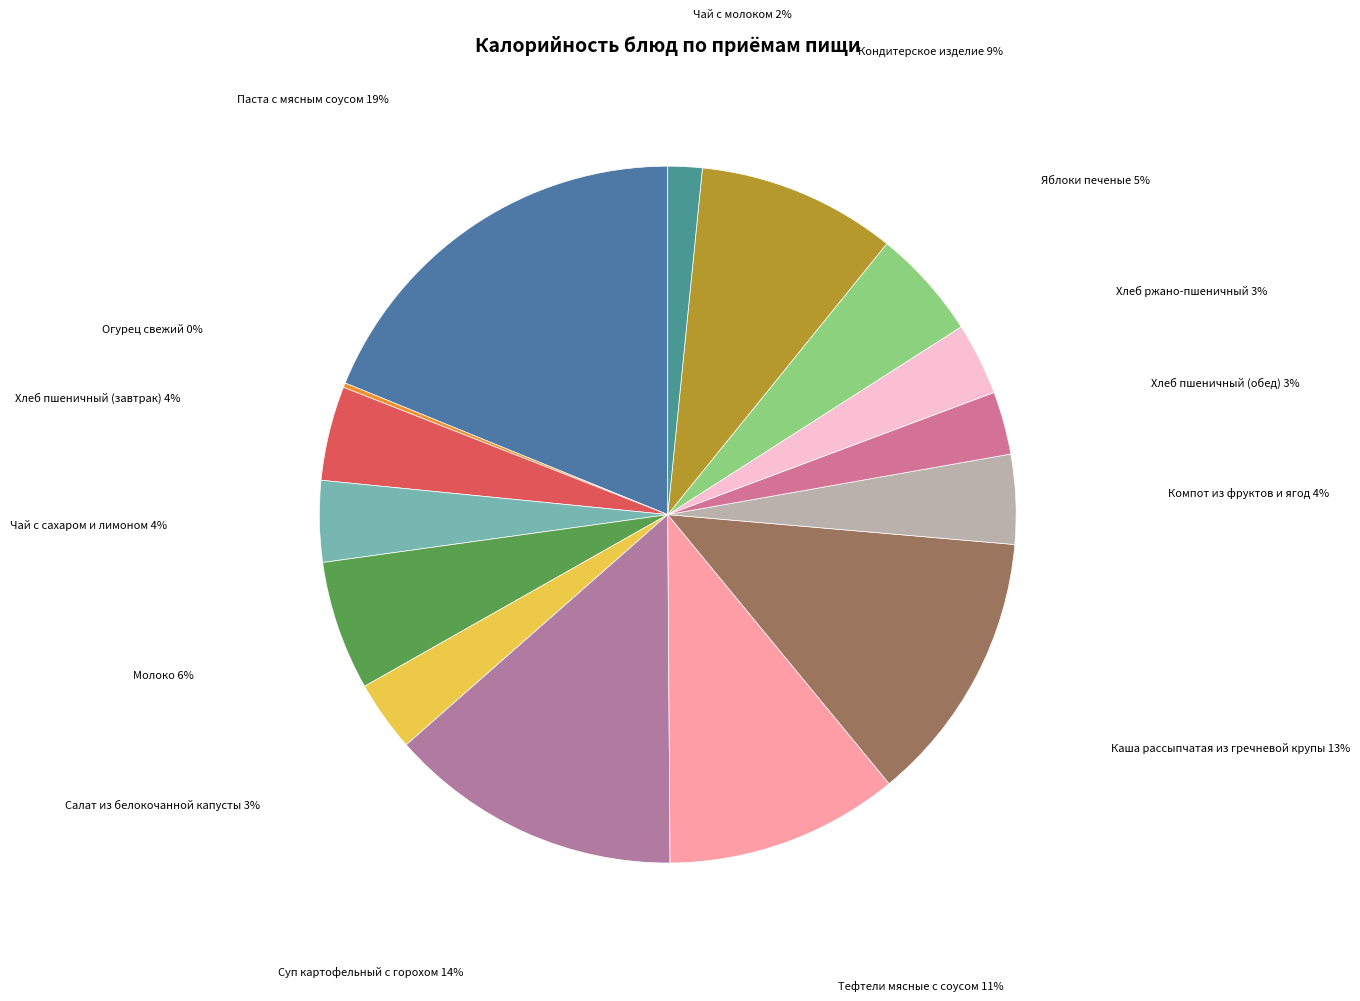

Which has a higher value, Молоко or Паста с мясным соусом?

Паста с мясным соусом